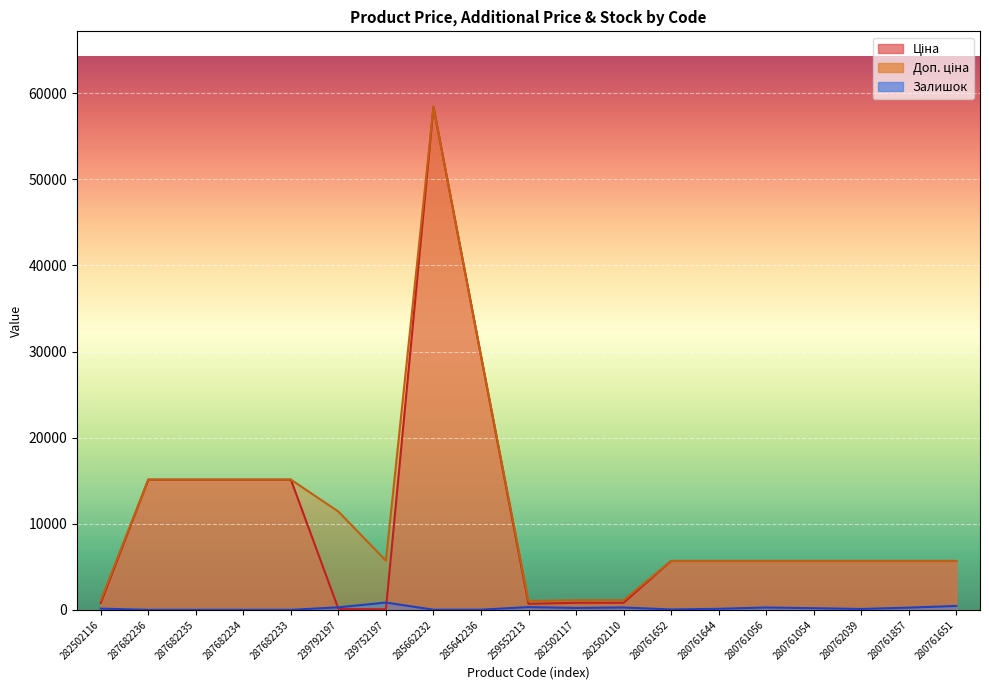

True or false: Залишок and Ціна intersect in this chart.

True